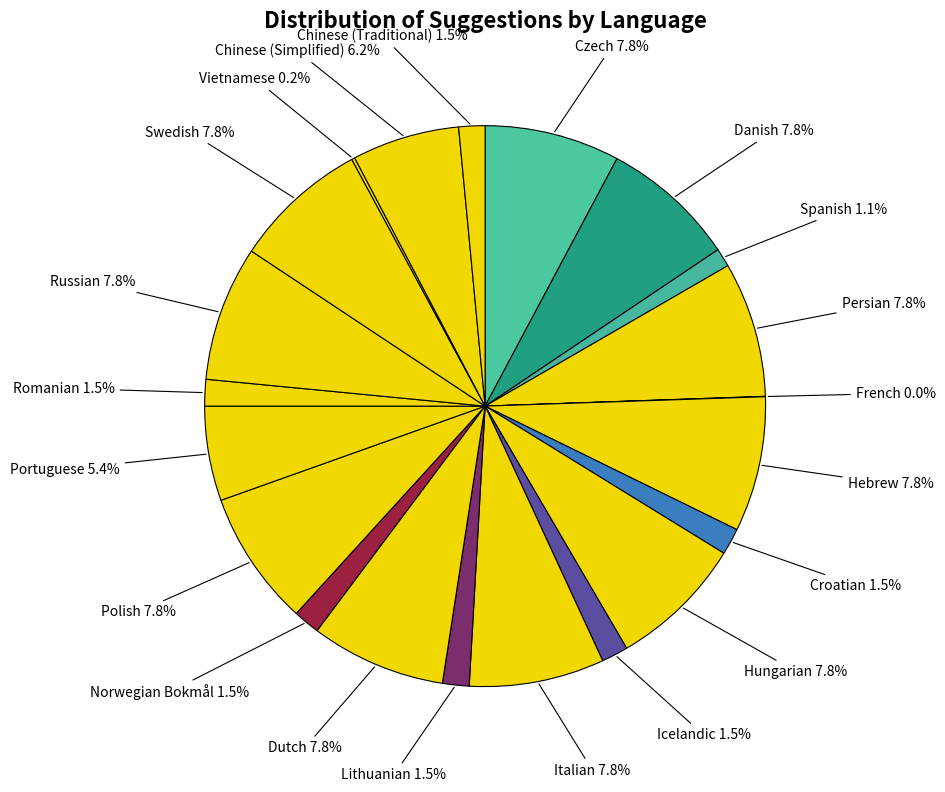

Combined, do Hungarian and Danish account for over 50%?

No